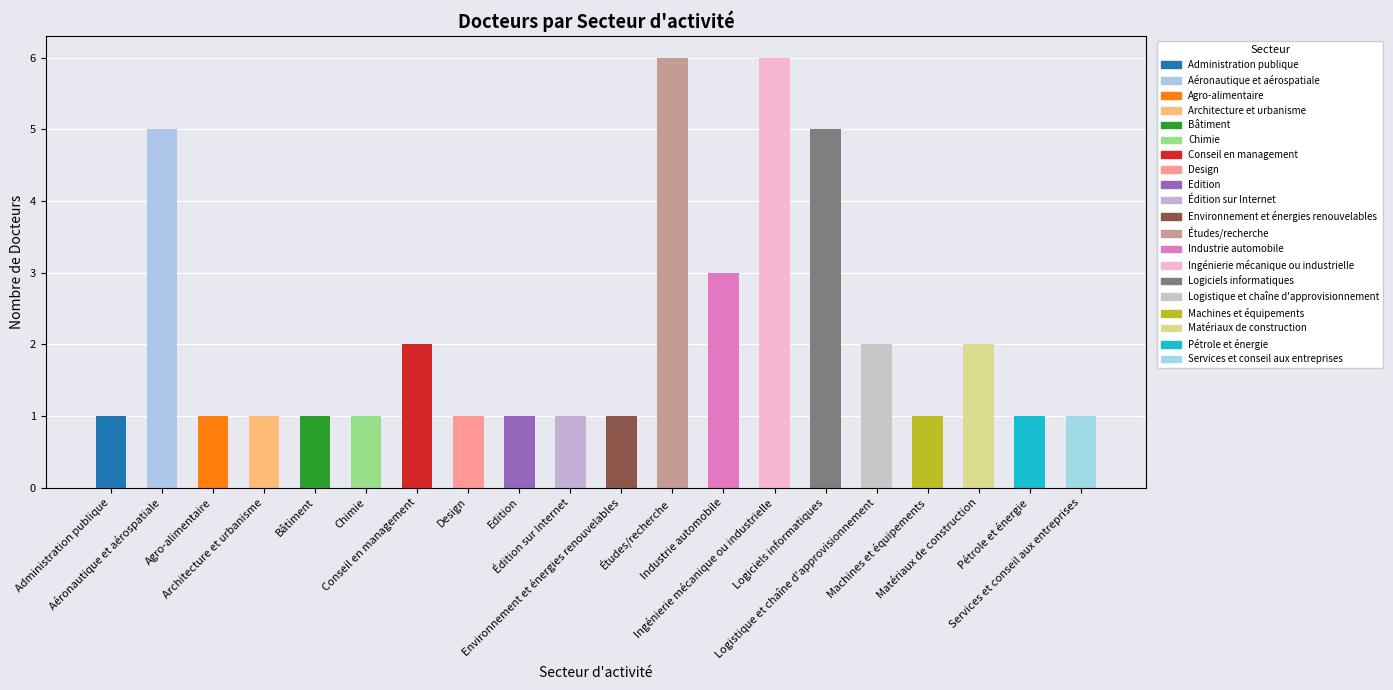

What is the sum of the values at Chimie and Ingénierie mécanique ou industrielle?

7